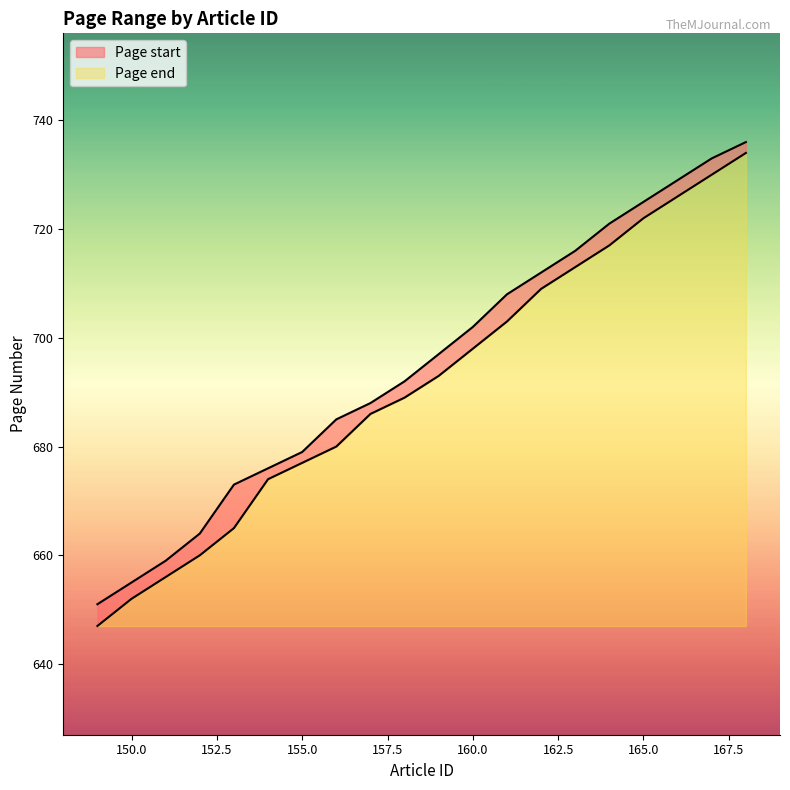

At how many categories does at least one series exceed 647?

20